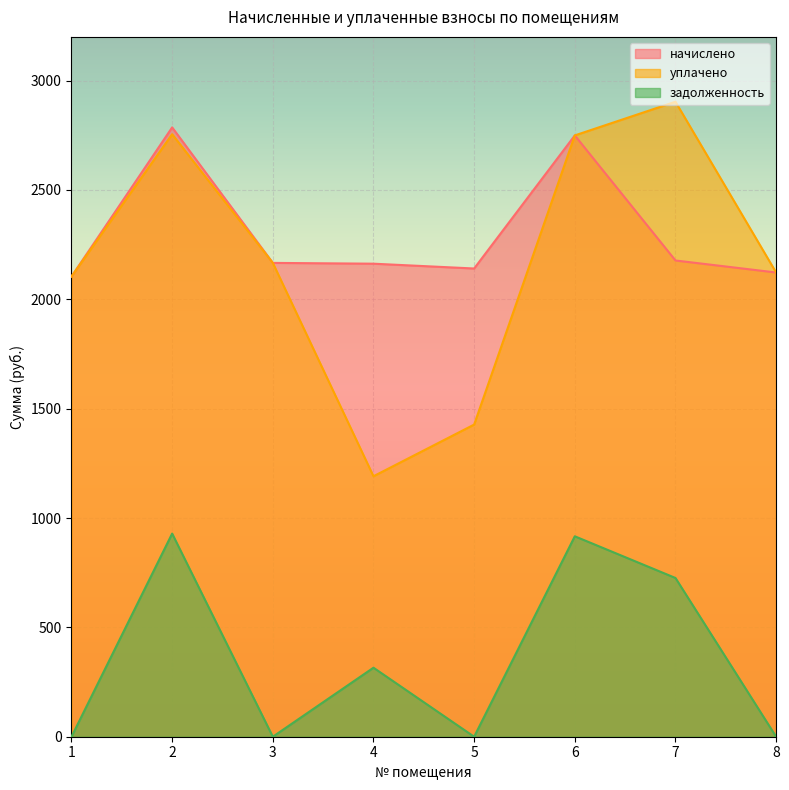

At which category is the sum across all series the highest?

2